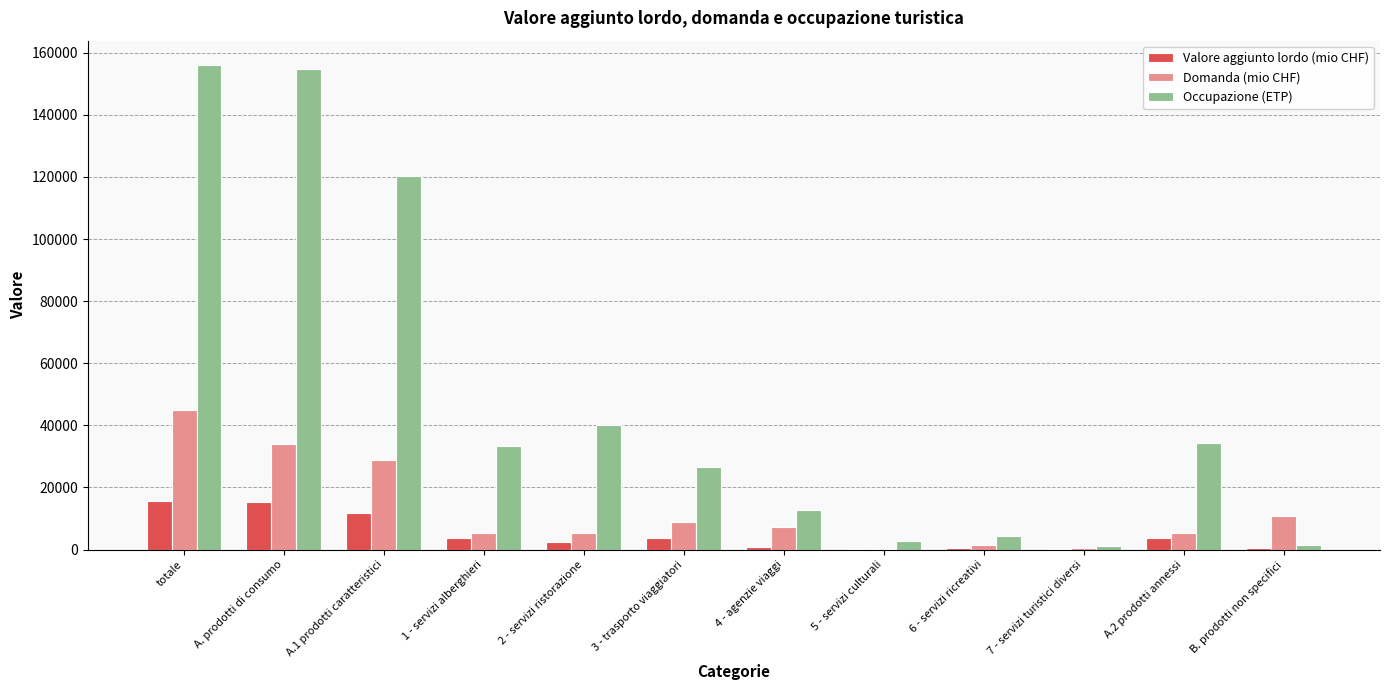

The value of Domanda (mio CHF) at 2 - servizi ristorazione is 5312.4. True or false?

True